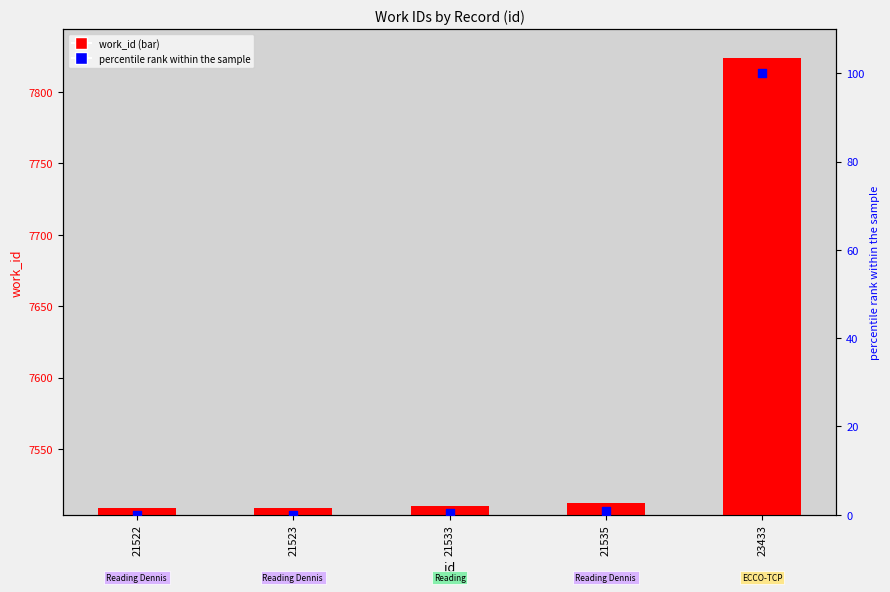

What is the total value across all series at 23433?

7924.0